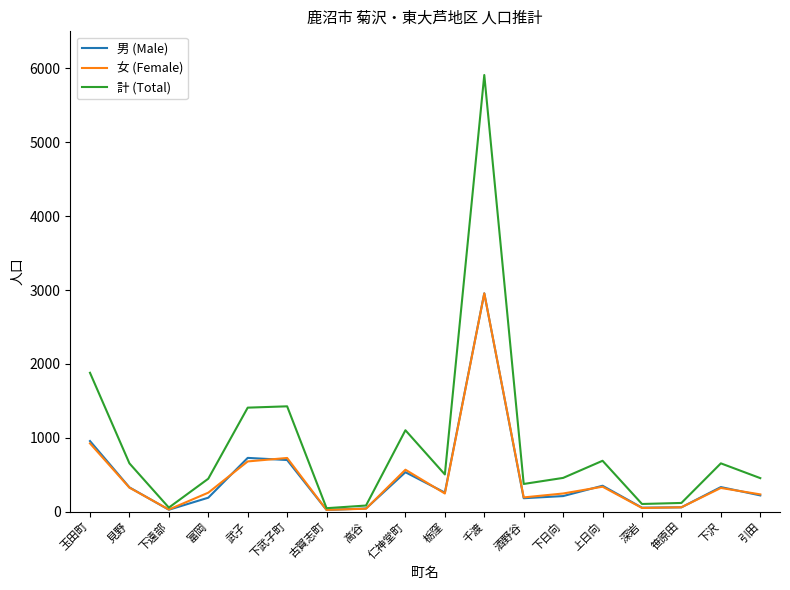

How many categories are shown in the chart?

18